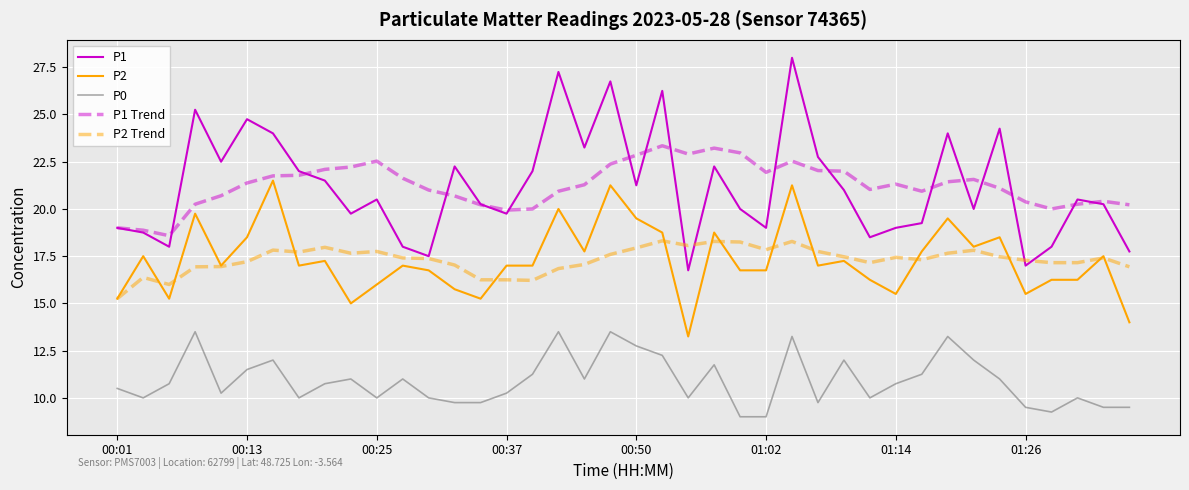

Which series has the largest range (max minus min)?

P1